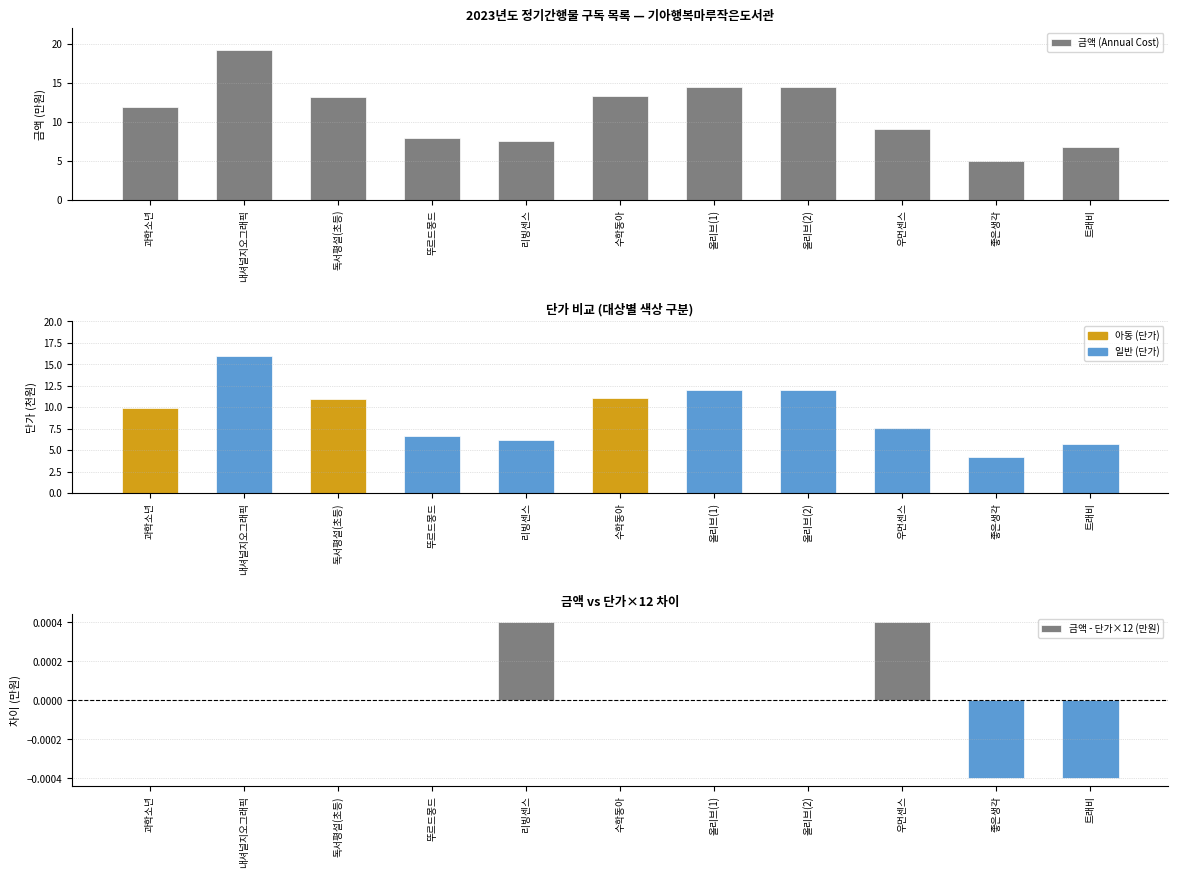

What is the spread (max minus min) of values at 수학동아?

13.3